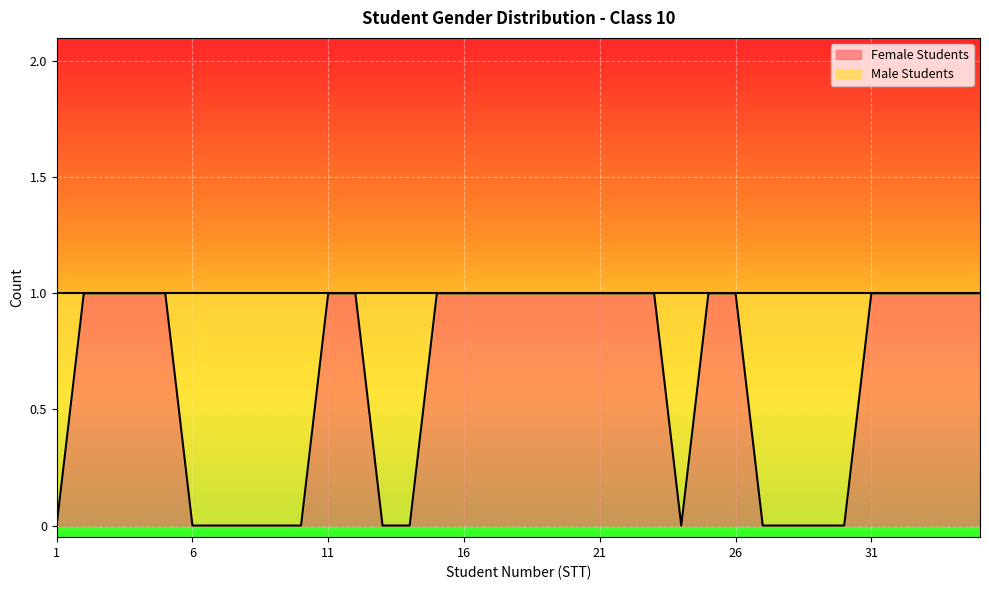

List the labels in order of value, largest first.

2, 3, 4, 5, 11, 12, 15, 16, 17, 18, 19, 20, 21, 22, 23, 25, 26, 31, 32, 33, 34, 35, 1, 6, 7, 8, 9, 10, 13, 14, 24, 27, 28, 29, 30